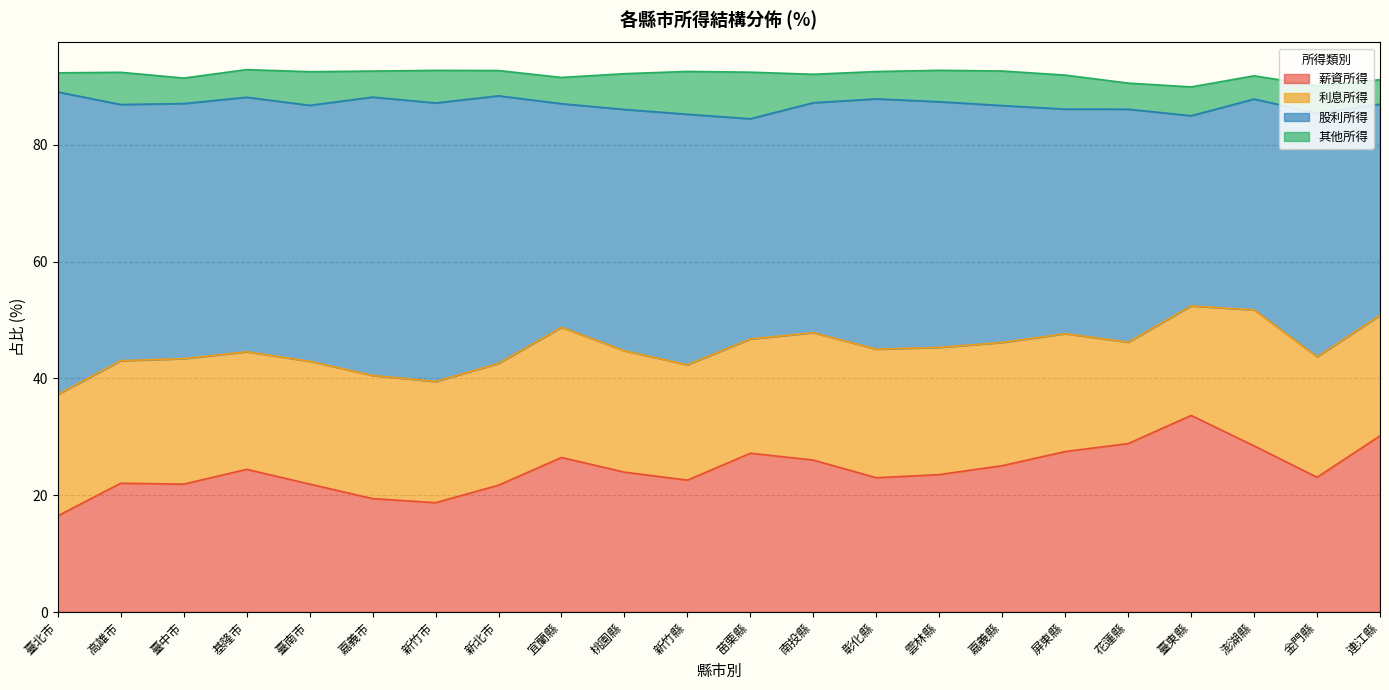

Reading left to right, extract all data points from this chart.

薪資所得: 臺北市=16.5	高雄市=22.1	臺中市=21.9	基隆市=24.4	臺南市=21.9	嘉義市=19.4	新竹市=18.7	新北市=21.7	宜蘭縣=26.5	桃園縣=23.9	新竹縣=22.6	苗栗縣=27.2	南投縣=26.0	彰化縣=23.0	雲林縣=23.5	嘉義縣=25.1	屏東縣=27.5	花蓮縣=28.8	臺東縣=33.7	澎湖縣=28.4	金門縣=23.1	連江縣=30.2
利息所得: 臺北市=20.8	高雄市=21.0	臺中市=21.5	基隆市=20.1	臺南市=21.0	嘉義市=21.1	新竹市=20.8	新北市=20.9	宜蘭縣=22.3	桃園縣=20.8	新竹縣=19.8	苗栗縣=19.6	南投縣=21.8	彰化縣=22.0	雲林縣=21.8	嘉義縣=21.1	屏東縣=20.2	花蓮縣=17.4	臺東縣=18.8	澎湖縣=23.3	金門縣=20.6	連江縣=20.6
股利所得: 臺北市=51.8	高雄市=43.9	臺中市=43.7	基隆市=43.6	臺南市=43.8	嘉義市=47.7	新竹市=47.7	新北市=45.8	宜蘭縣=38.3	桃園縣=41.3	新竹縣=42.9	苗栗縣=37.7	南投縣=39.4	彰化縣=42.9	雲林縣=42.1	嘉義縣=40.6	屏東縣=38.5	花蓮縣=39.9	臺東縣=32.6	澎湖縣=36.1	金門縣=41.7	連江縣=36.1
其他所得: 臺北市=3.3	高雄市=5.5	臺中市=4.4	基隆市=4.7	臺南市=5.8	嘉義市=4.5	新竹市=5.6	新北市=4.3	宜蘭縣=4.5	桃園縣=6.1	新竹縣=7.3	苗栗縣=8.0	南投縣=4.9	彰化縣=4.7	雲林縣=5.4	嘉義縣=5.9	屏東縣=5.8	花蓮縣=4.5	臺東縣=4.9	澎湖縣=4.0	金門縣=4.7	連江縣=4.2